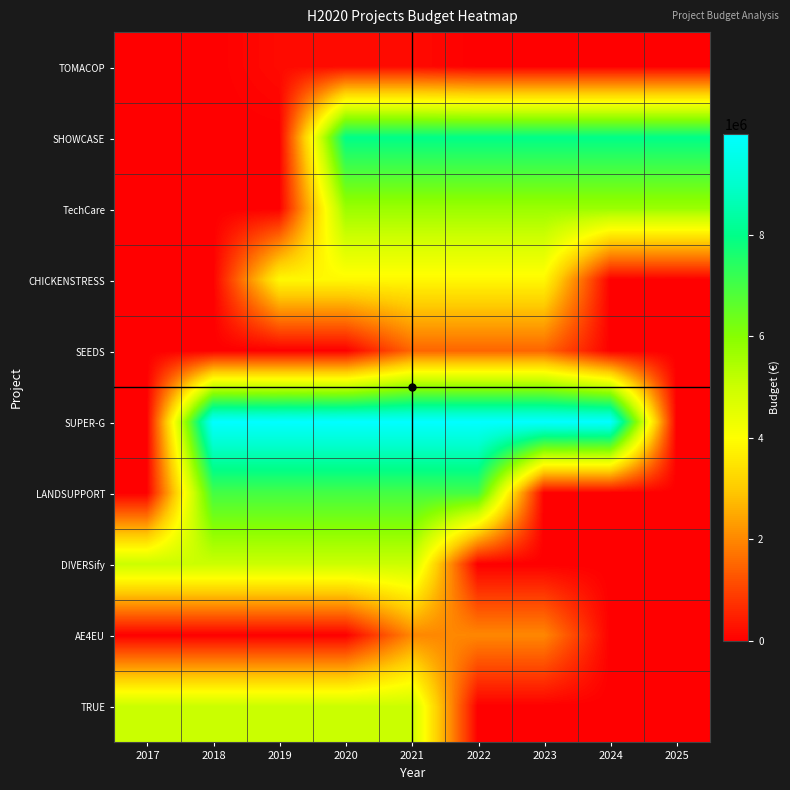

Reading right to left, what are all the values shown in this chart?

TOMACOP: 2025=0	2024=0	2023=0	2022=0	2021=170121	2020=170121	2019=170121	2018=0	2017=0
SHOWCASE: 2025=7999771	2024=7999771	2023=7999771	2022=7999771	2021=7999771	2020=7999771	2019=0	2018=0	2017=0
TechCare: 2025=5703693	2024=5703693	2023=5703693	2022=5703693	2021=5703693	2020=5703693	2019=0	2018=0	2017=0
CHICKENSTRESS: 2025=0	2024=0	2023=3873244	2022=3873244	2021=3873244	2020=3873244	2019=3873244	2018=0	2017=0
SEEDS: 2025=0	2024=0	2023=1498875	2022=1498875	2021=1498875	2020=0	2019=0	2018=0	2017=0
SUPER-G: 2025=0	2024=9994996	2023=9994996	2022=9994996	2021=9994996	2020=9994996	2019=9994996	2018=9994996	2017=0
LANDSUPPORT: 2025=0	2024=0	2023=0	2022=6999771	2021=6999771	2020=6999771	2019=6999771	2018=6999771	2017=0
DIVERSify: 2025=0	2024=0	2023=0	2022=0	2021=4999363	2020=4999363	2019=4999363	2018=4999363	2017=4999363
AE4EU: 2025=0	2024=0	2023=1999886	2022=1999886	2021=1999886	2020=0	2019=0	2018=0	2017=0
TRUE: 2025=0	2024=0	2023=0	2022=0	2021=4999927	2020=4999927	2019=4999927	2018=4999927	2017=4999927